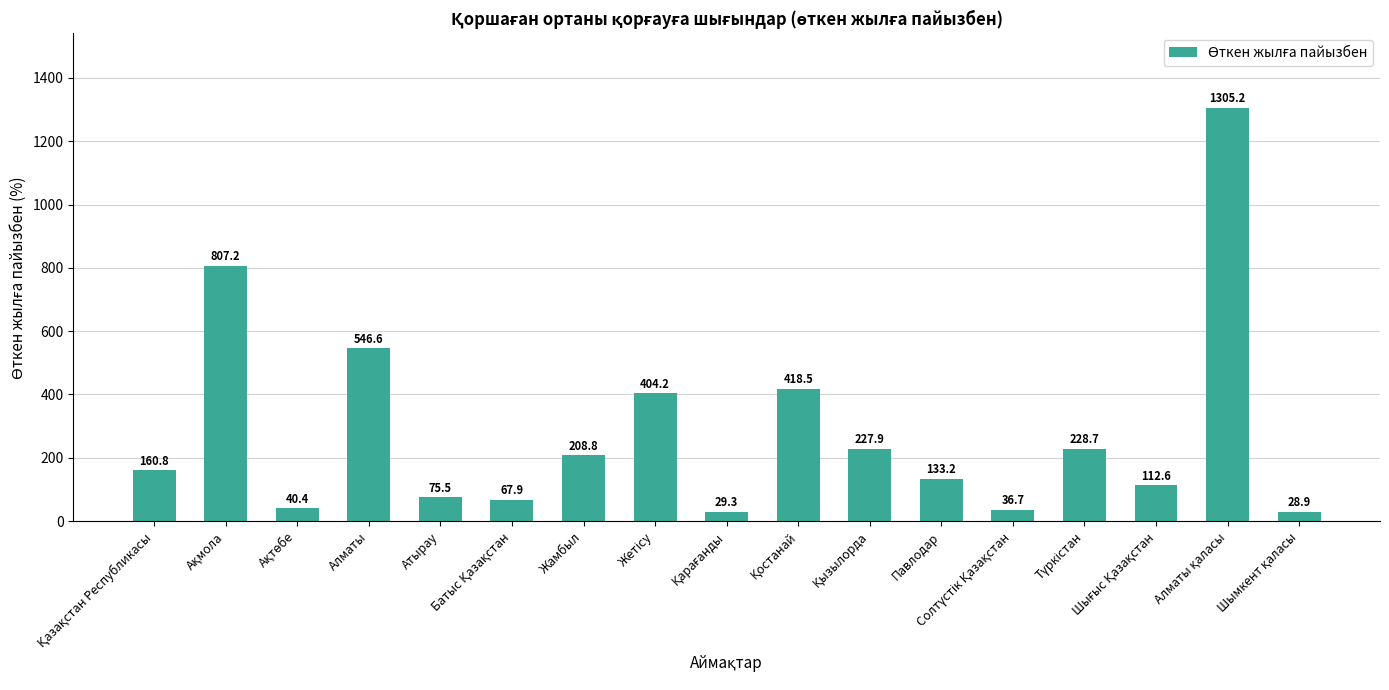

How many bars are there in total?

17